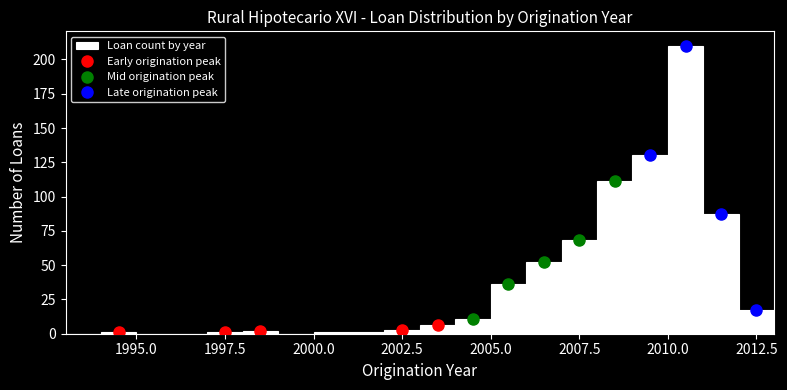

Around what value on the x-axis is the tallest bar? Give the approximate position of its centre, as read against the axis.

2010.5